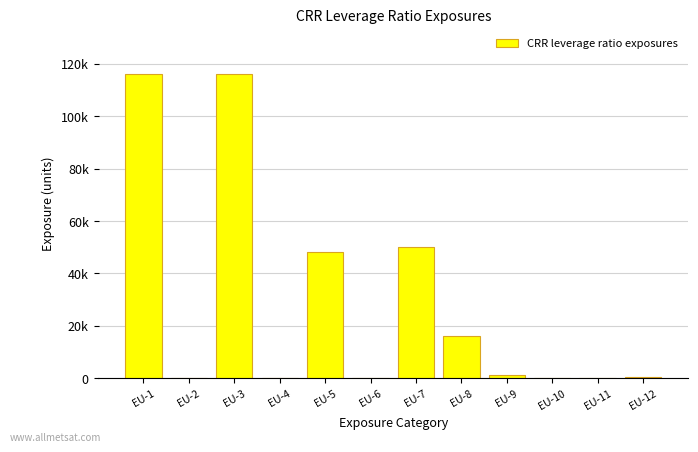

Where does the data first go above 1327?

EU-1